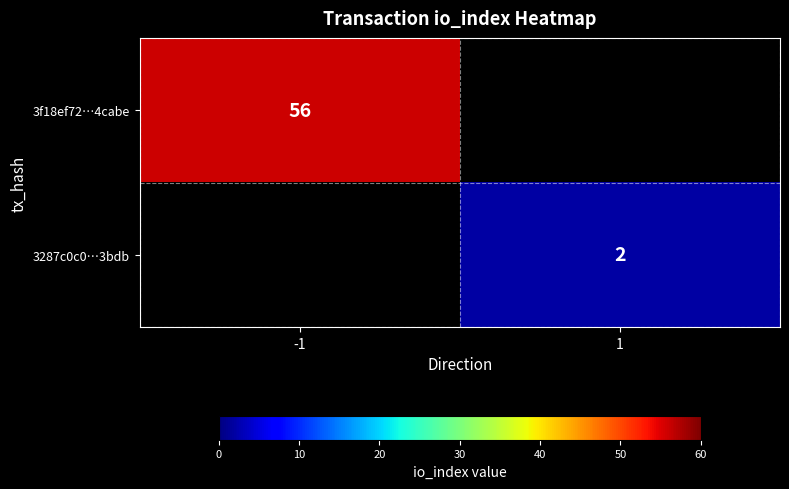

The 3287c0c0…3bdb series shows 2 at 1. True or false?

True